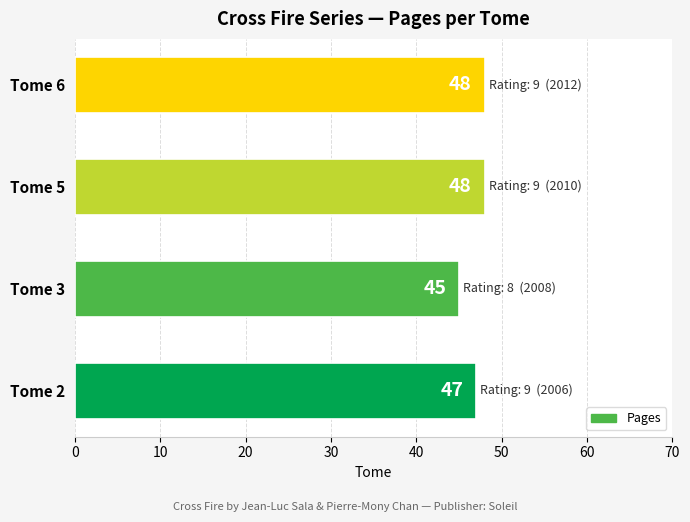

Reading bottom to top, transcribe all the data shown in this chart.

Tome 2=47	Tome 3=45	Tome 5=48	Tome 6=48